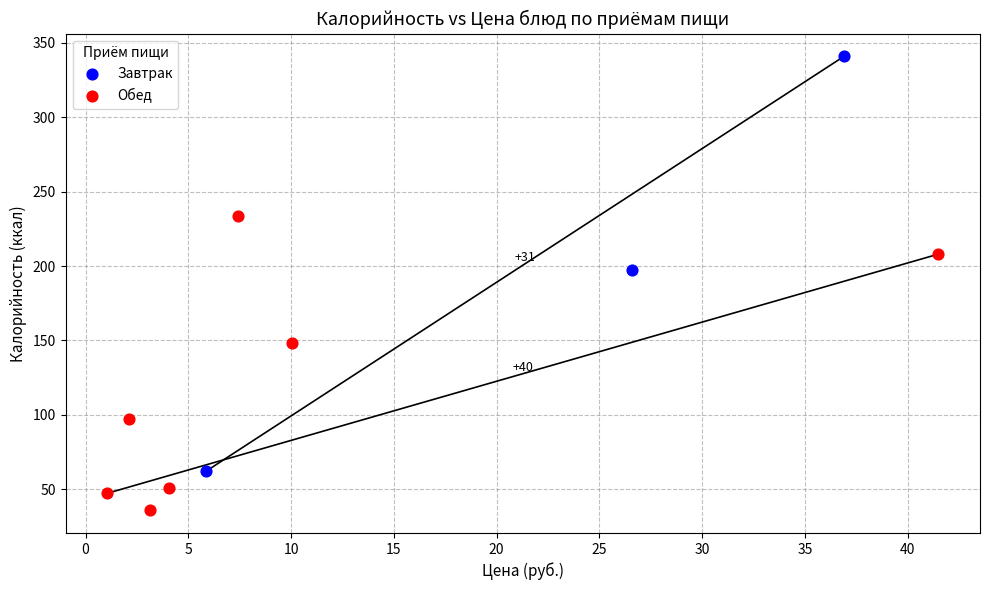

What are all the series names shown in the legend?

Завтрак, Обед